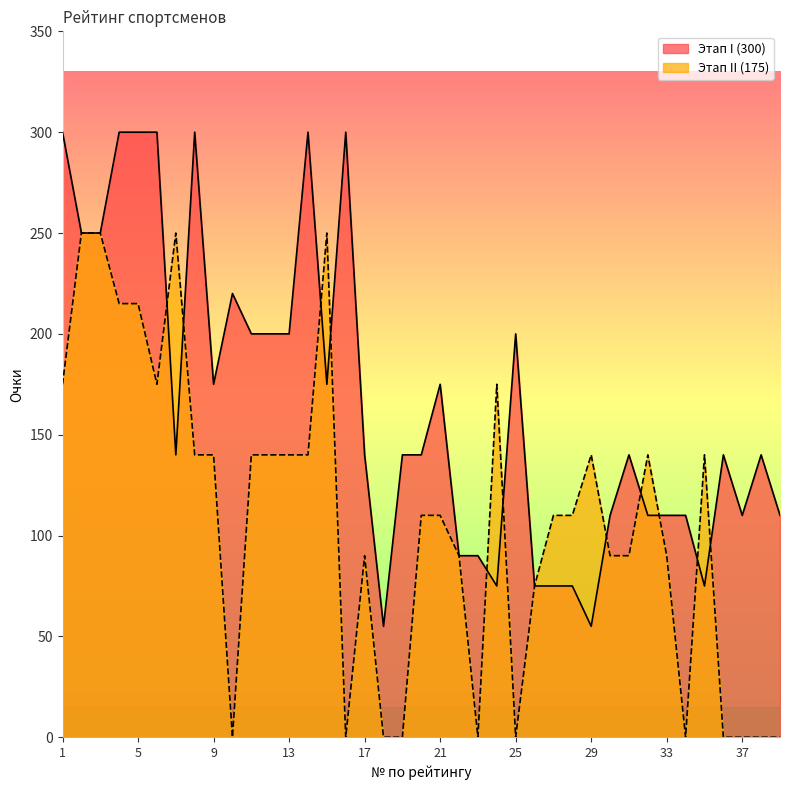

What is the spread (max minus min) of values at 4?

85